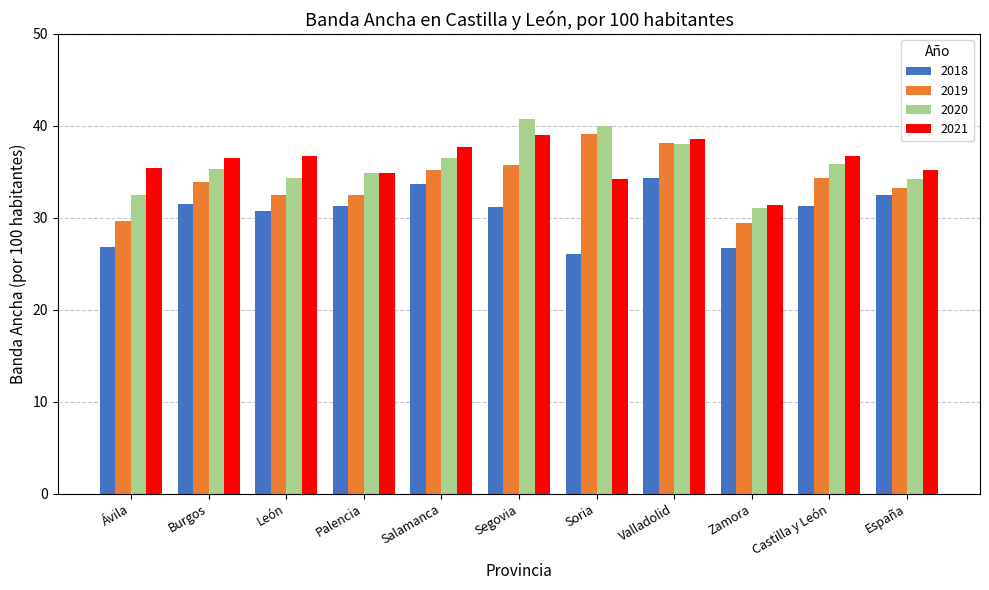

What is the difference between the maximum and second lowest values in the 2020 series?

8.3